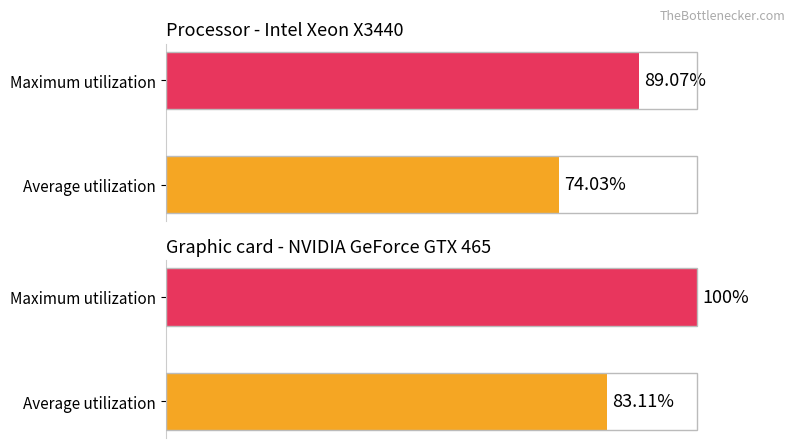

Is the value of Processor at Maximum utilization greater than the value of Graphic card at Maximum utilization?

No